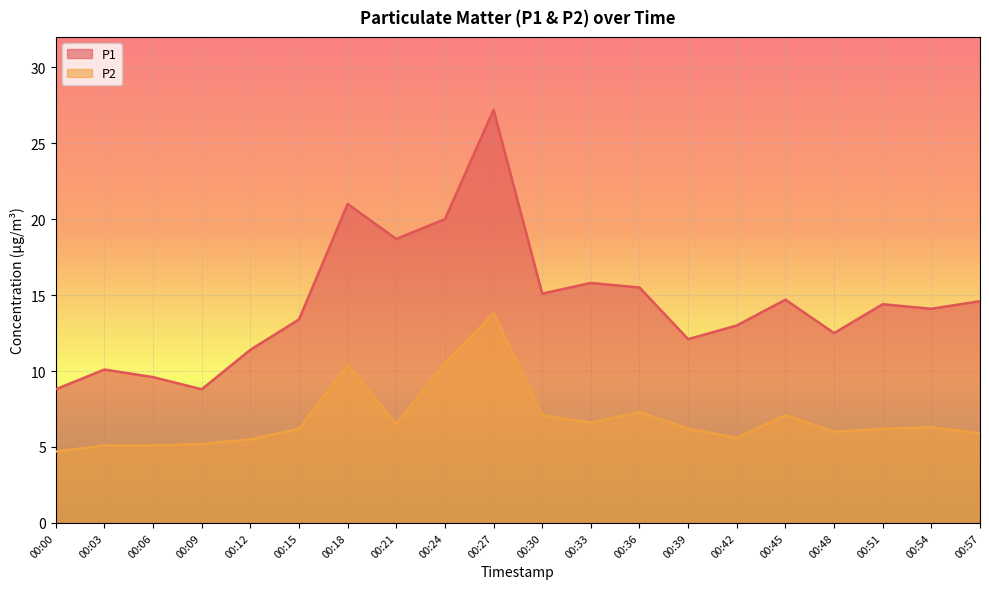

What are all the series names shown in the legend?

P1, P2